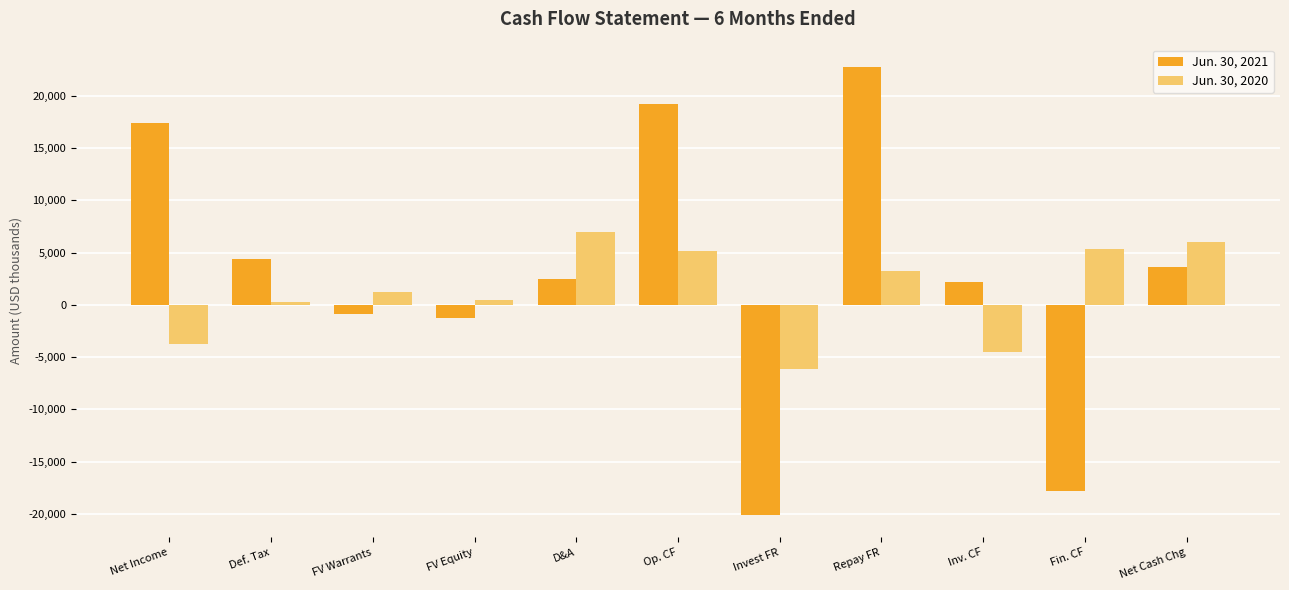

What is the difference between the highest and lowest values at Inv. CF?

6677